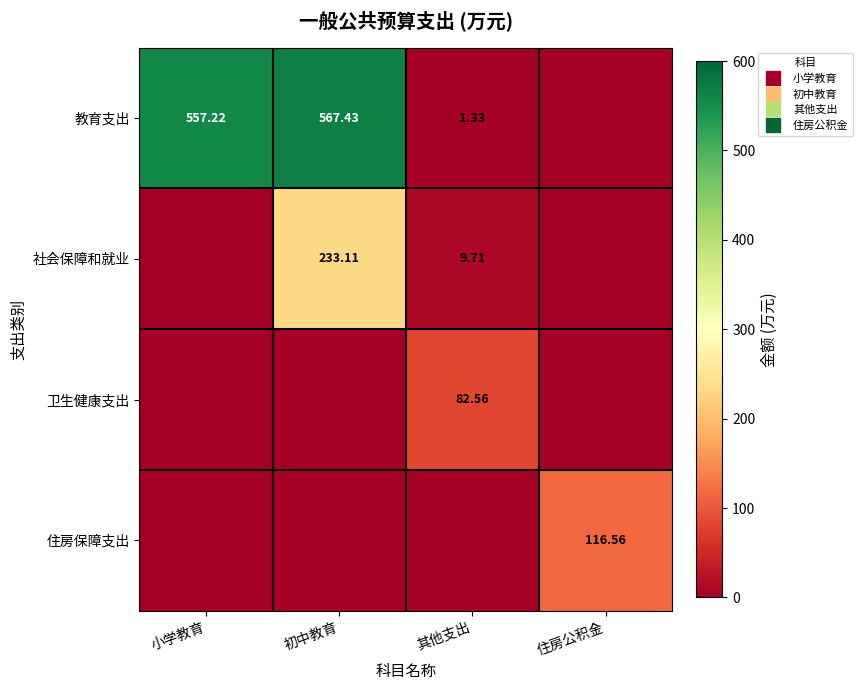

What is the total value across all series at 小学教育?

557.2